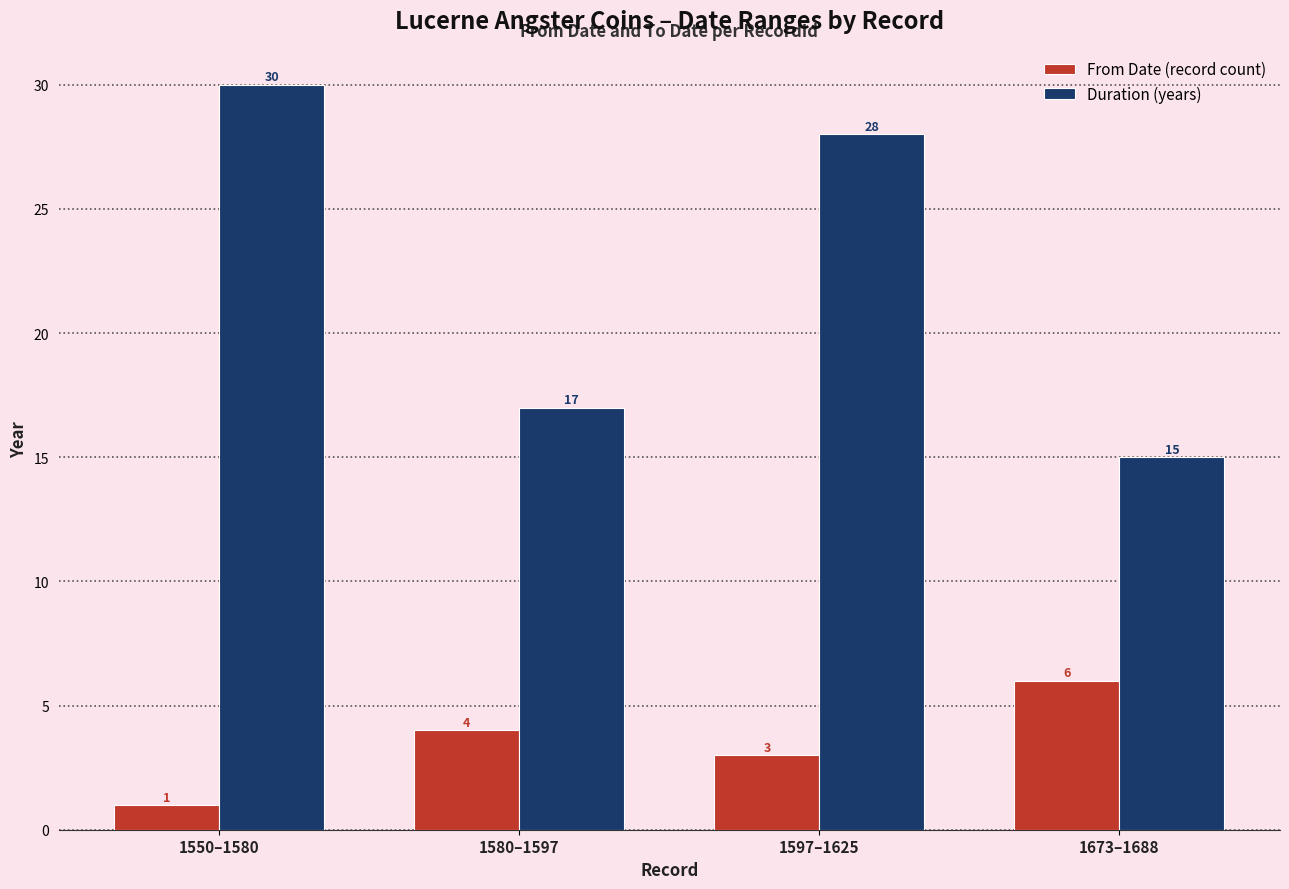

Which category has the highest value across all series?

1550–1580